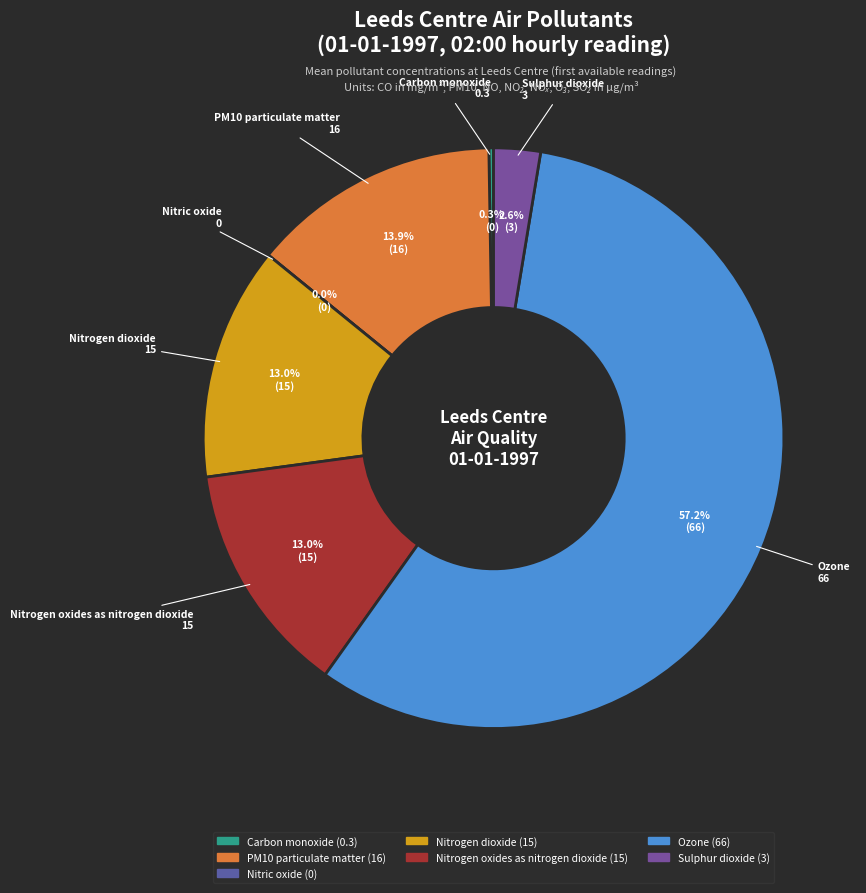

To the nearest percent, what portion does Sulphur dioxide represent?

3%